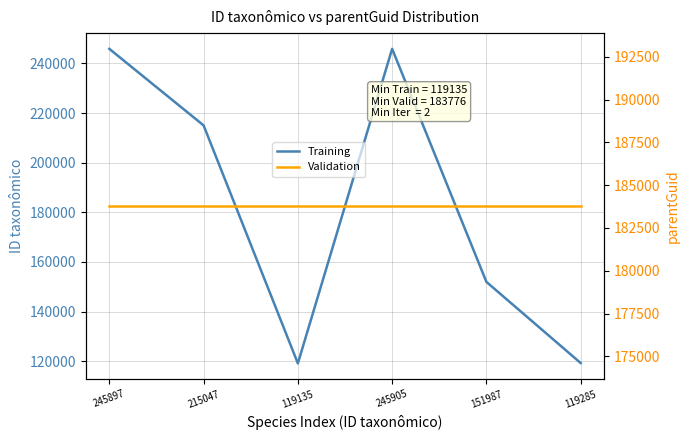

How many interior local valleys does the Training series have?

1